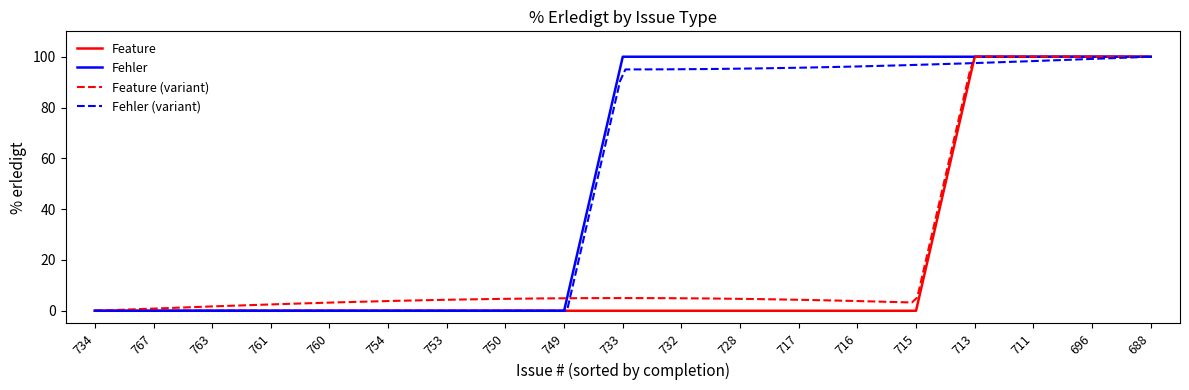

True or false: Feature has more than 1 interior local peaks.

False